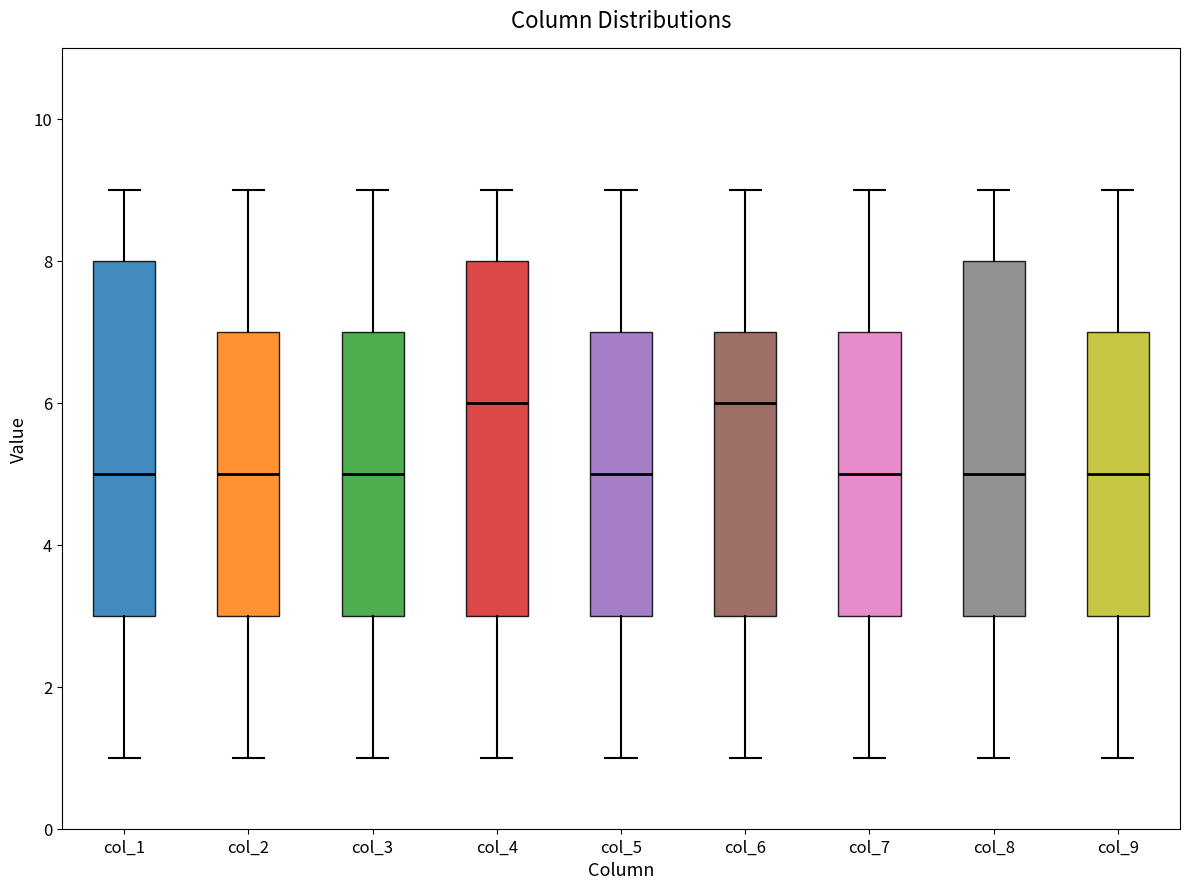

Reading left to right, read every box against the y-axis: the position of its median line, the range the box covers, and the ends of its whiskers. The values are not printed on the chart, so give them approximately, as read against the axis.

col_1: median 5, box 3 to 8, whiskers 1 to 9
col_2: median 5, box 3 to 7, whiskers 1 to 9
col_3: median 5, box 3 to 7, whiskers 1 to 9
col_4: median 6, box 3 to 8, whiskers 1 to 9
col_5: median 5, box 3 to 7, whiskers 1 to 9
col_6: median 6, box 3 to 7, whiskers 1 to 9
col_7: median 5, box 3 to 7, whiskers 1 to 9
col_8: median 5, box 3 to 8, whiskers 1 to 9
col_9: median 5, box 3 to 7, whiskers 1 to 9